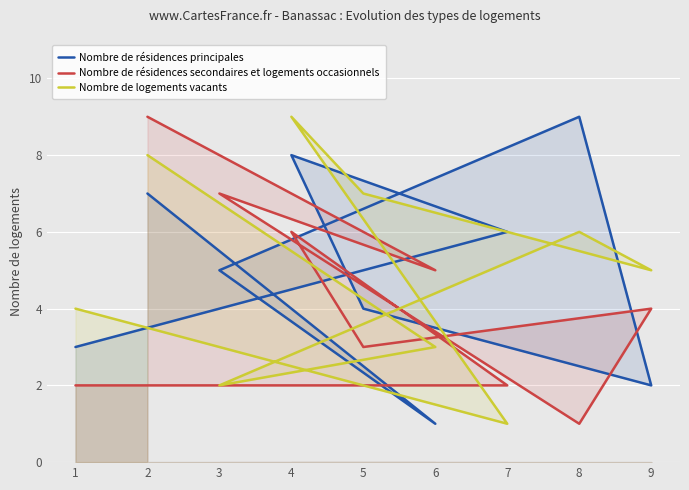

True or false: Nombre de logements vacants has a value of 6 at 8.

True